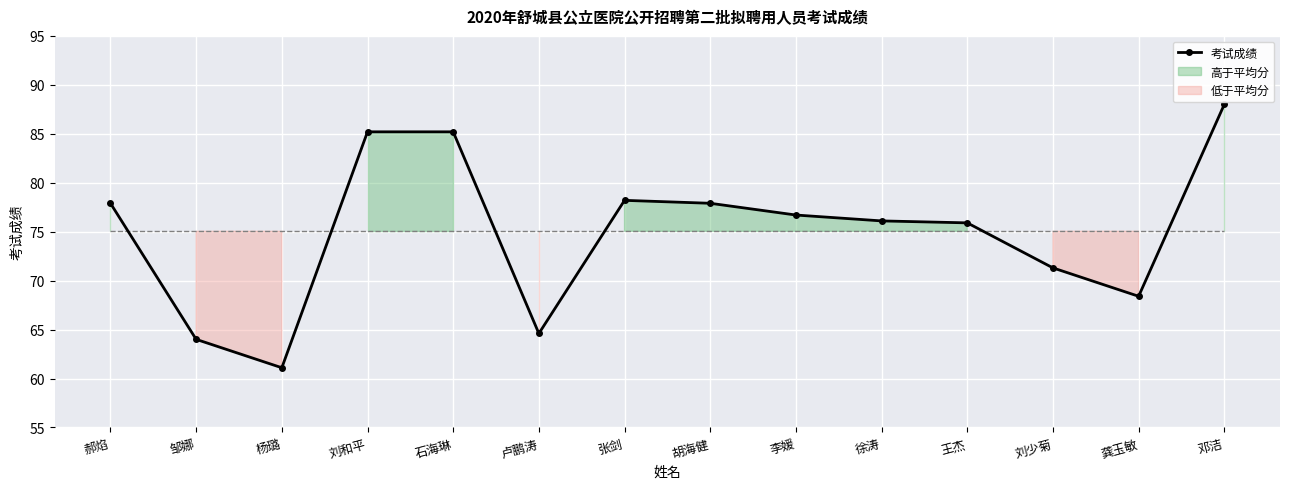

What is the value of the 2nd point from the left?

64.0